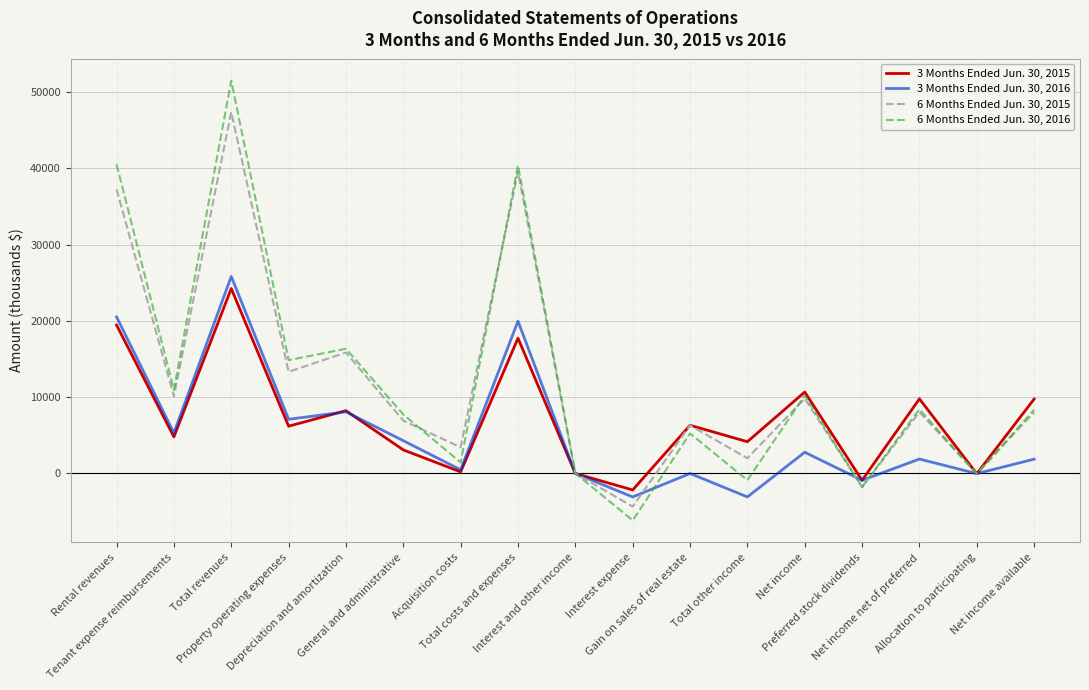

Where does the 6 Months Ended Jun. 30, 2015 series first go above 8022?

Rental revenues